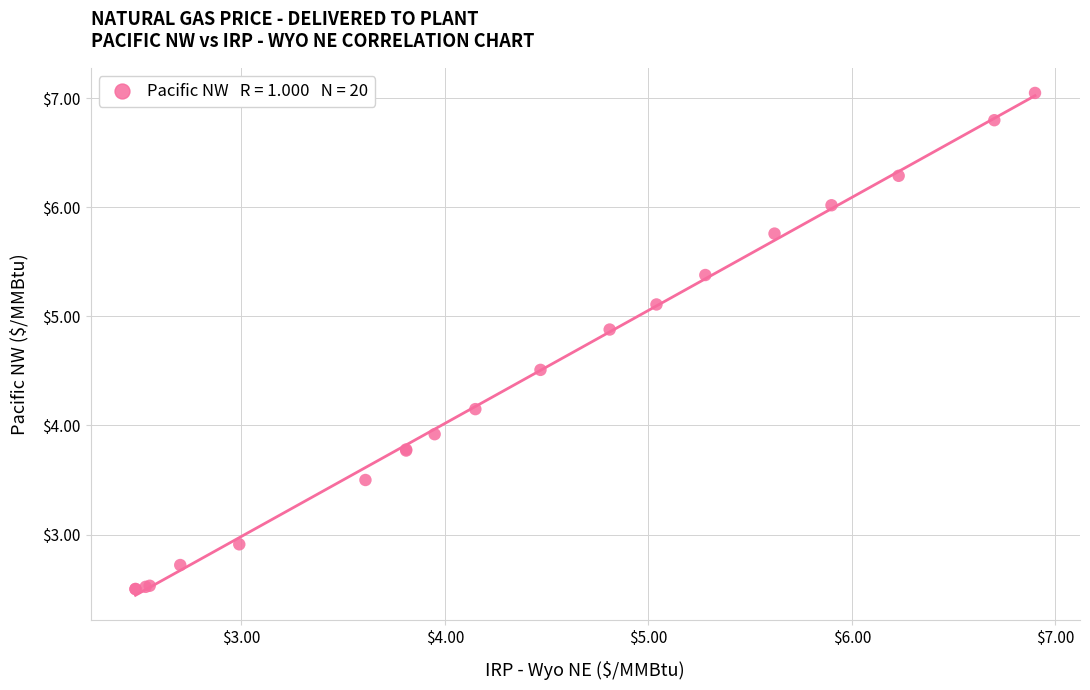

What Y value in the scatter plot is closest to 4?

3.9